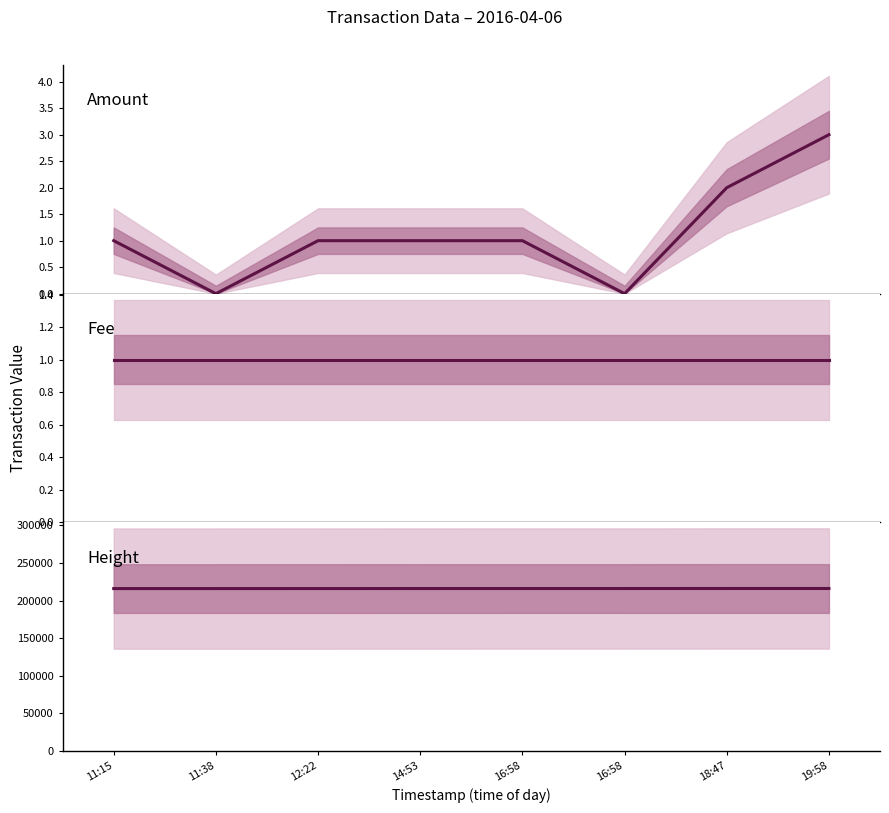

How many times do Fee and Amount cross each other?

1